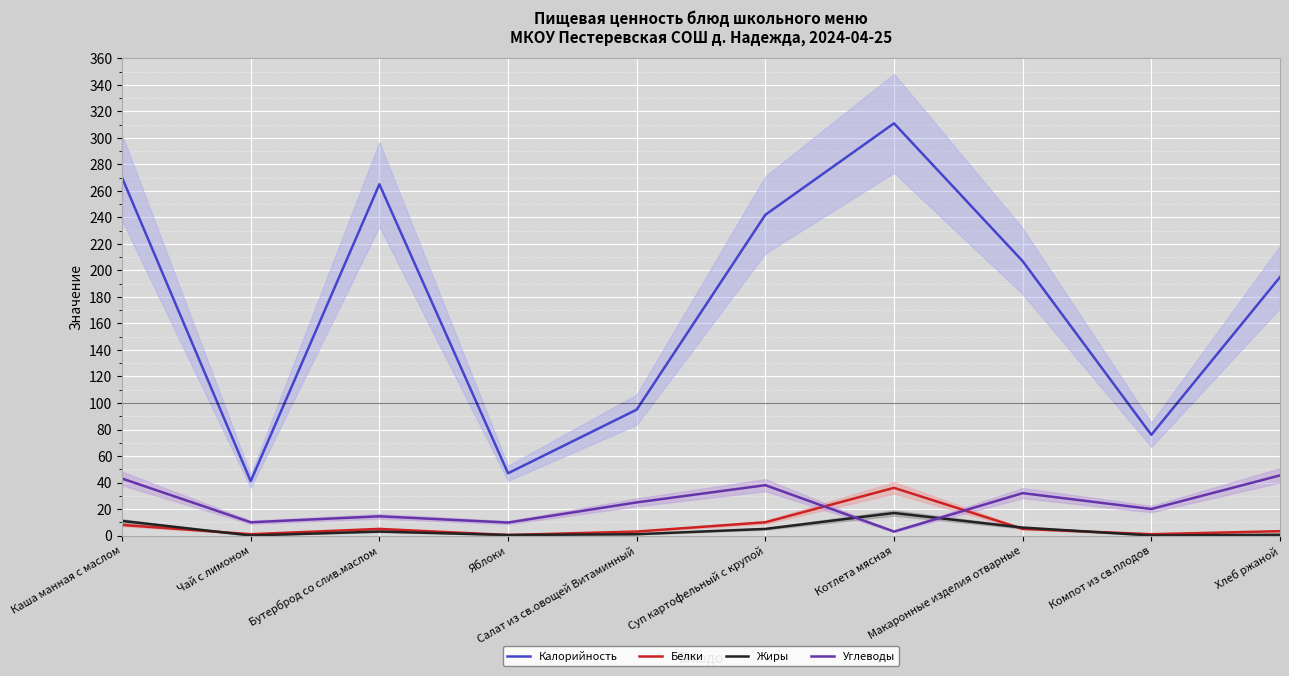

Which category has the lowest value in the Калорийность series?

Чай с лимоном